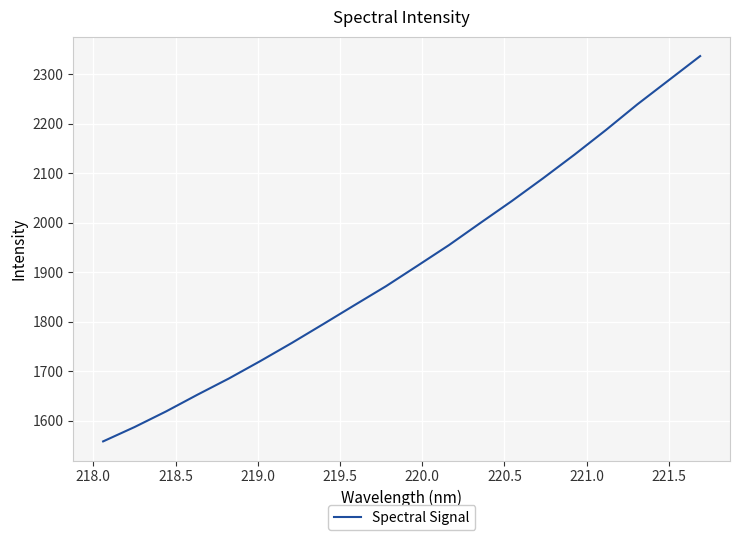

Reading left to right, extract all data points from this chart.

1557.8	1586.8	1618.3	1652.2	1685.0	1720.2	1756.7	1794.8	1833.3	1871.5	1912.8	1954.4	1999.2	2043.4	2089.6	2137.4	2187.1	2238.9	2287.7	2336.4